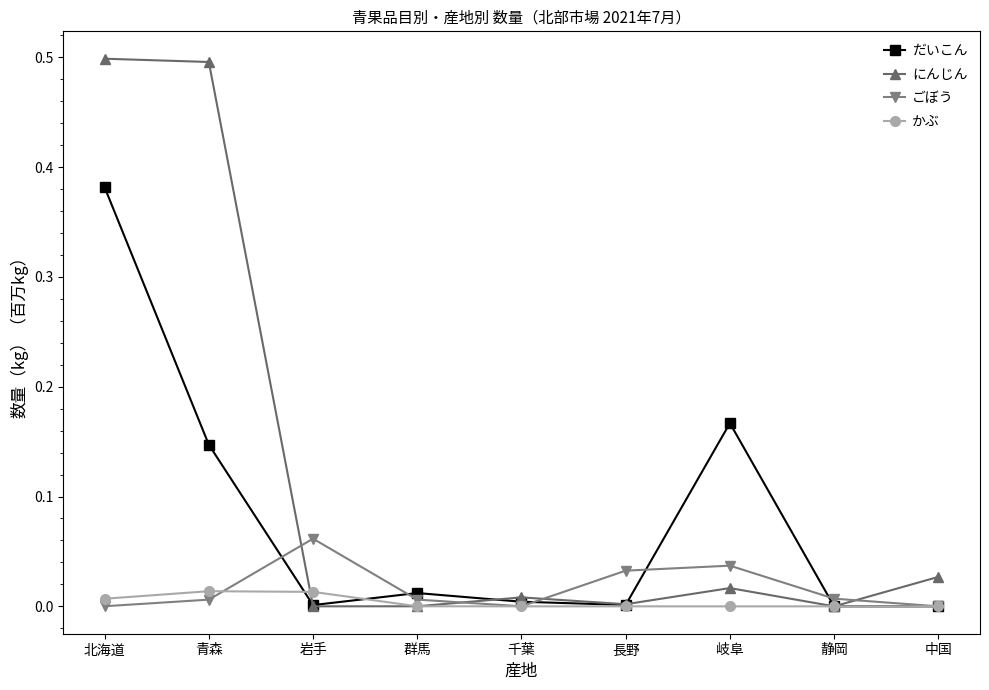

Which series has the largest total across all categories?

にんじん